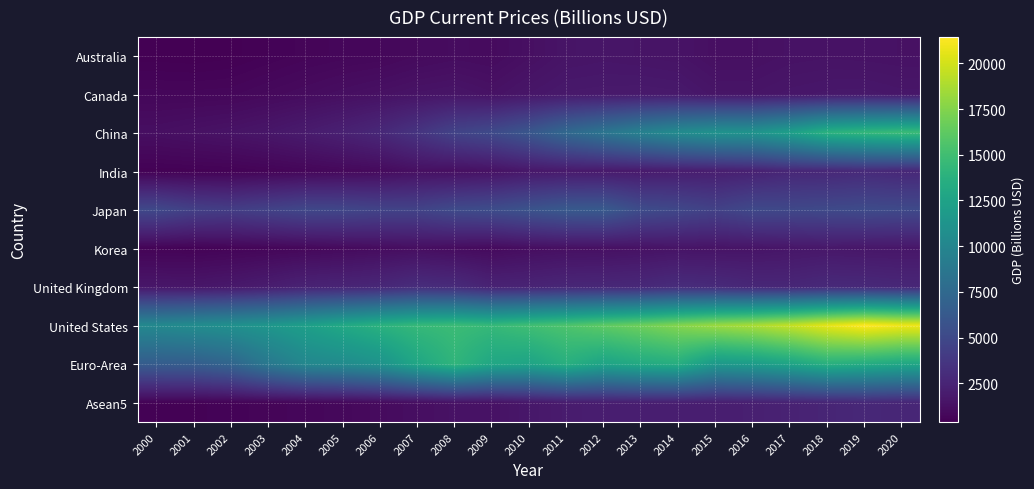

What is the total value across all series at 2018?

66173.8